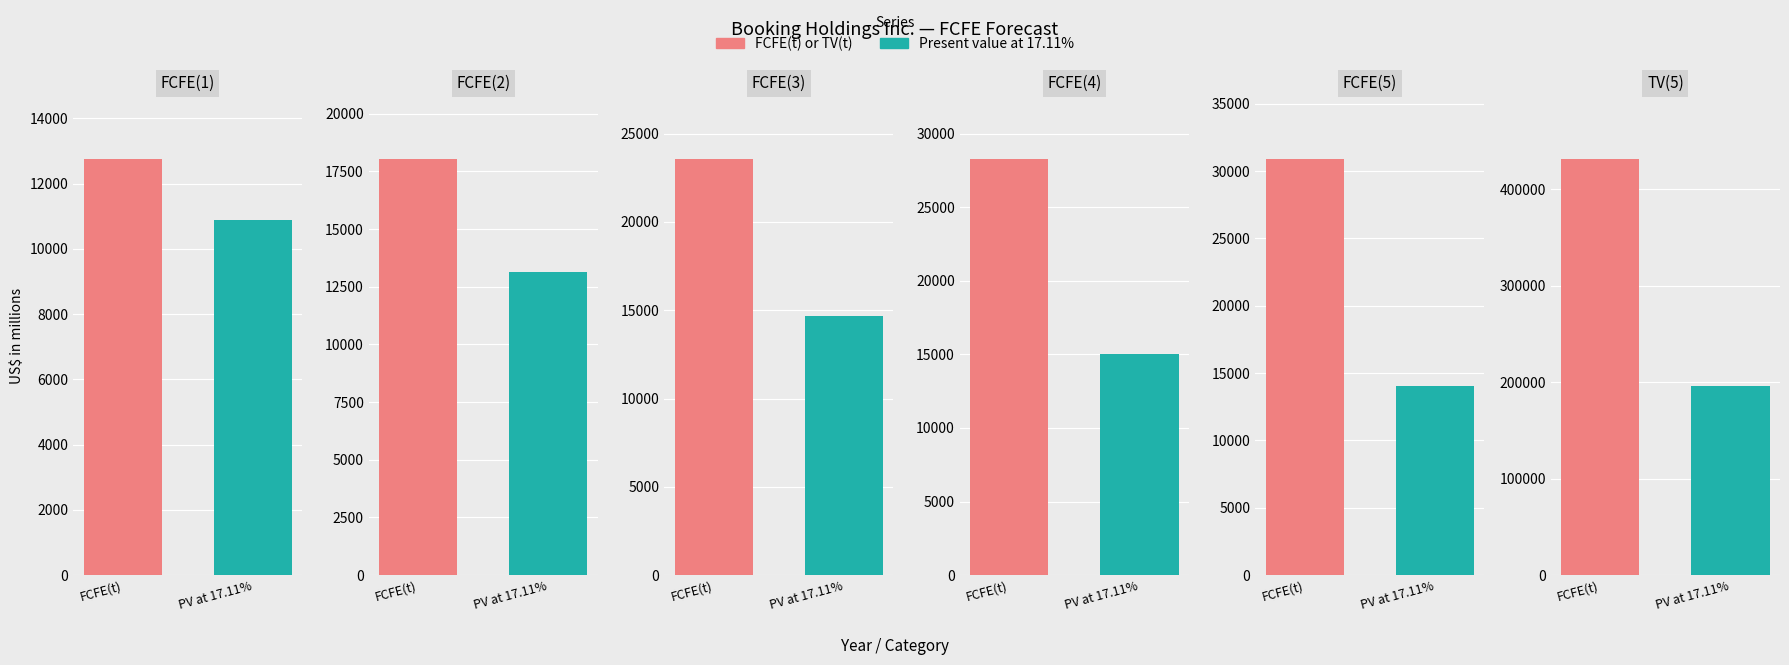

Reading left to right, transcribe all the data shown in this chart.

FCFE(t) or TV(t): FCFE(1)=12762	FCFE(2)=18042	FCFE(3)=23576	FCFE(4)=28286	FCFE(5)=30912	TV(5)=431744
Present value at 17.11%: FCFE(1)=10898	FCFE(2)=13156	FCFE(3)=14680	FCFE(4)=15040	FCFE(5)=14035	TV(5)=196031